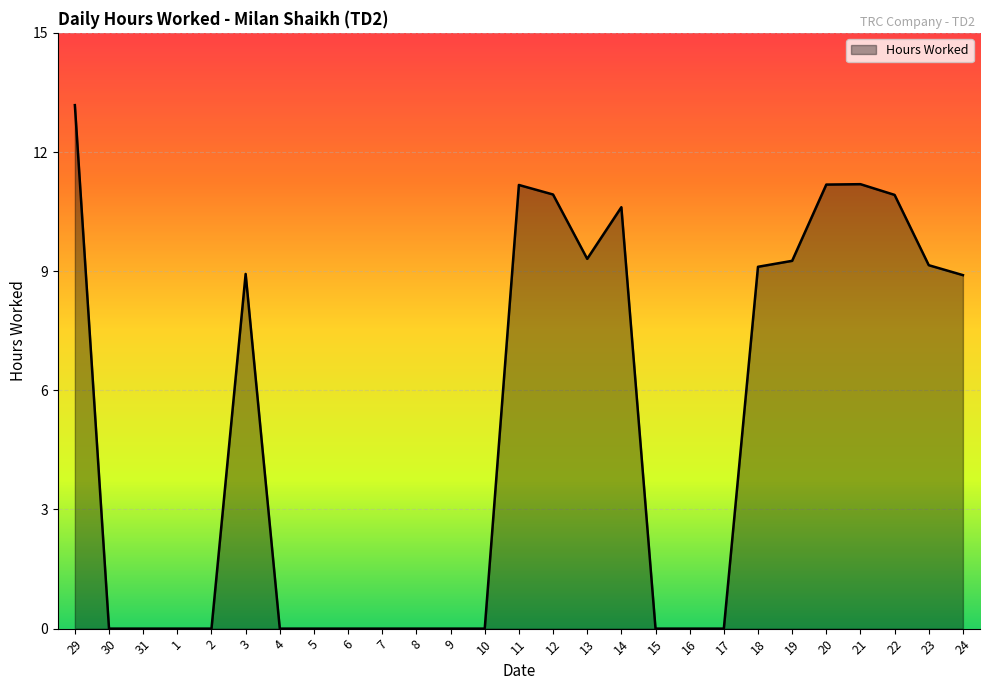

How many lines are shown in the chart?

1